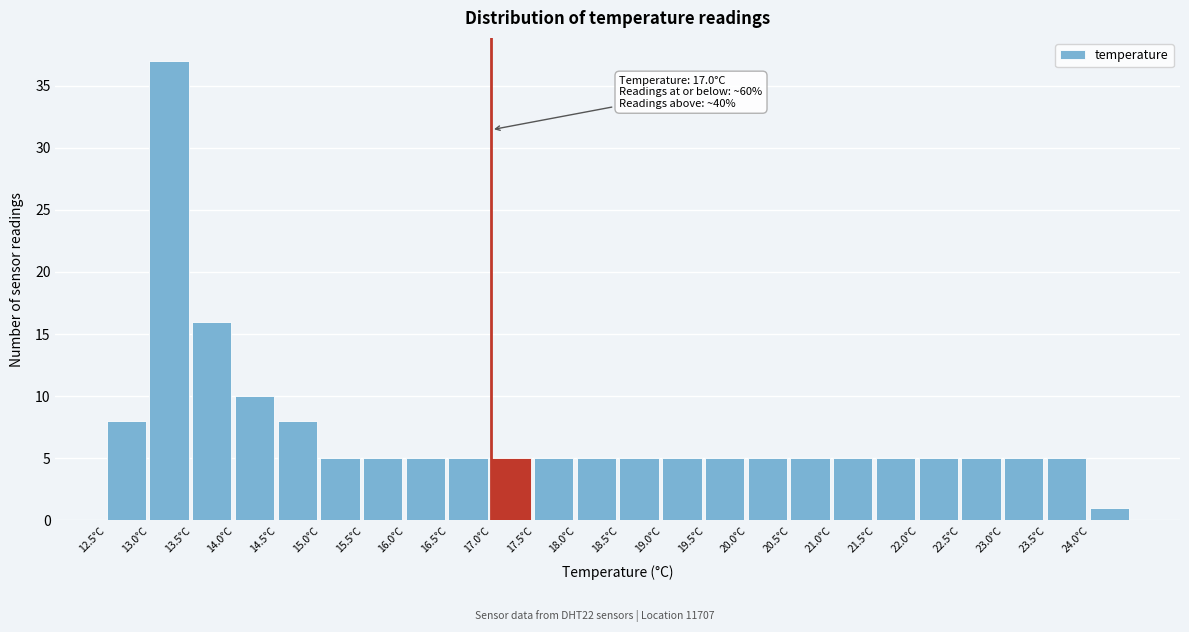

Over which range of the x-axis is the bar tallest?

13.0 to 13.5